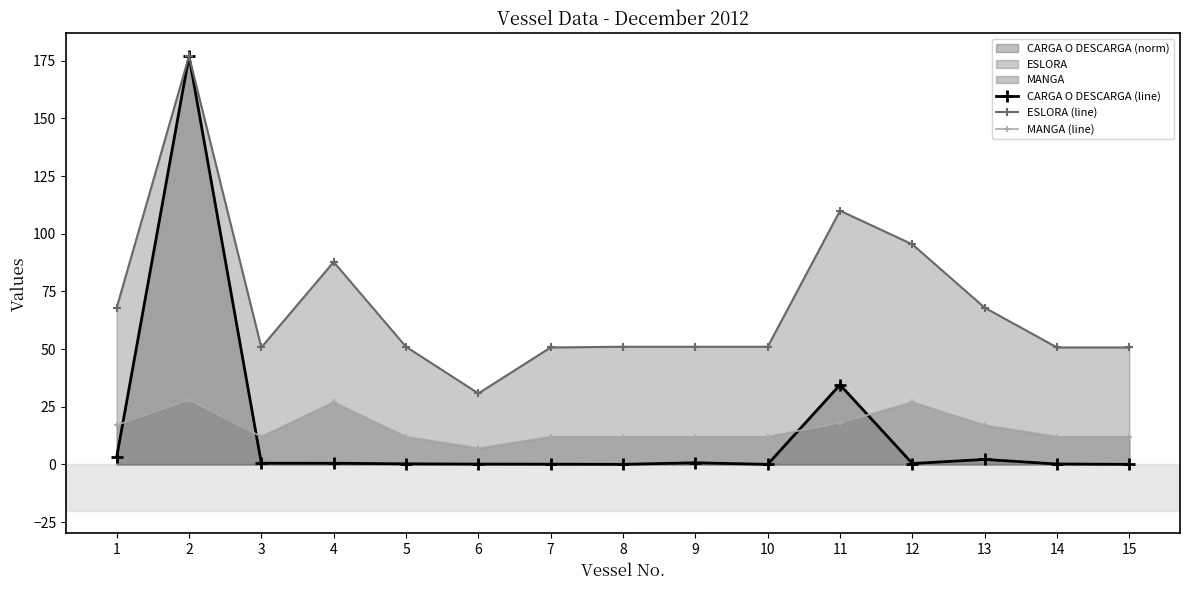

At which category is the sum across all series the highest?

2